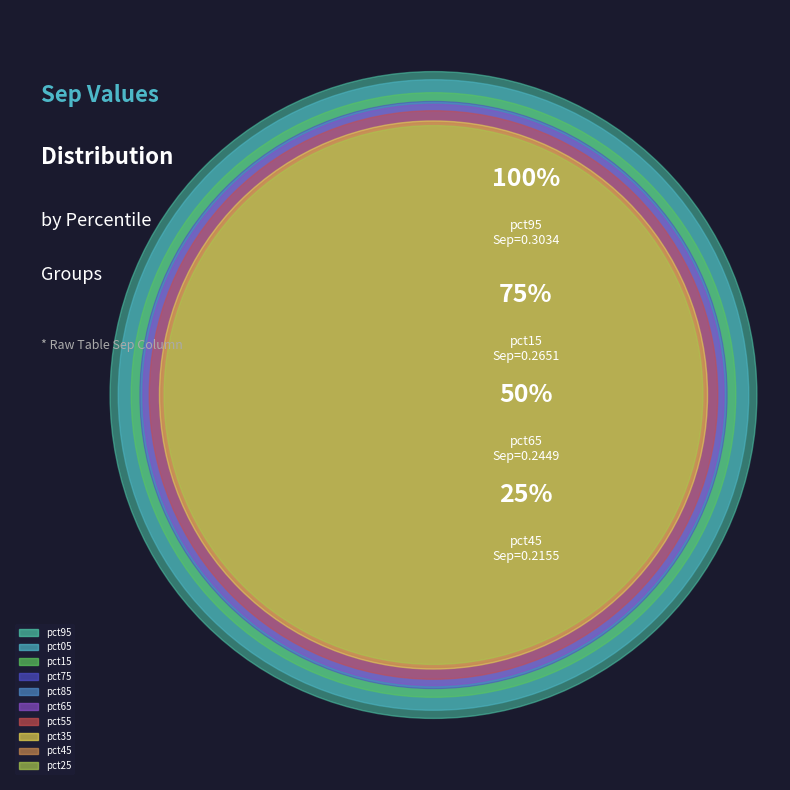

What is the smallest slice in the pie chart?

pct25